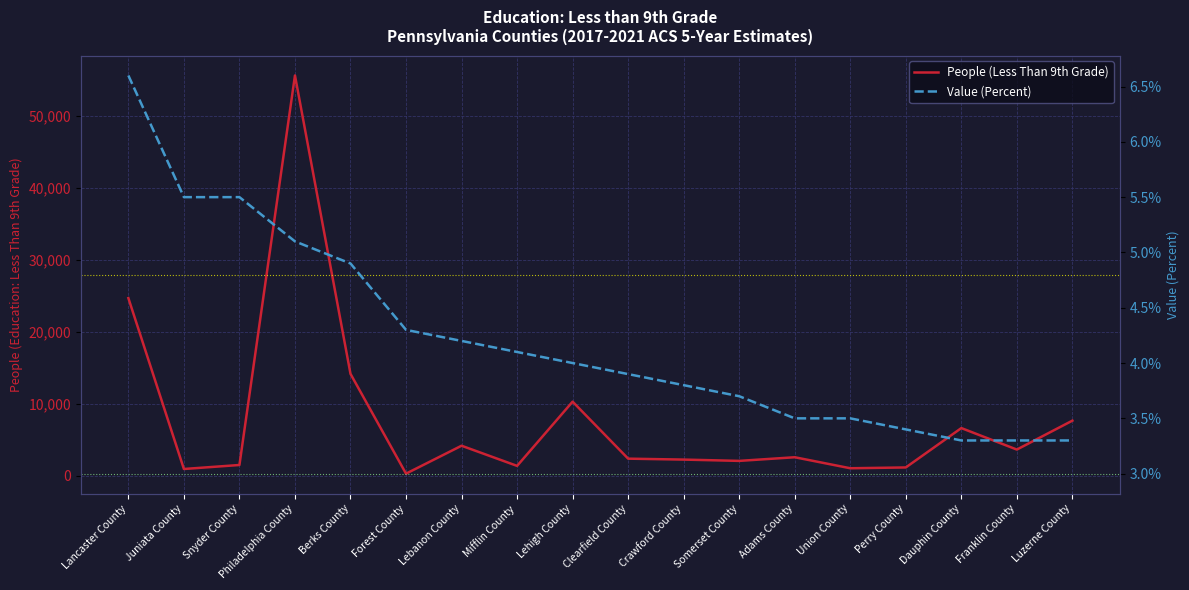

At which label is Value (Percent) closest to 4?

Lehigh County